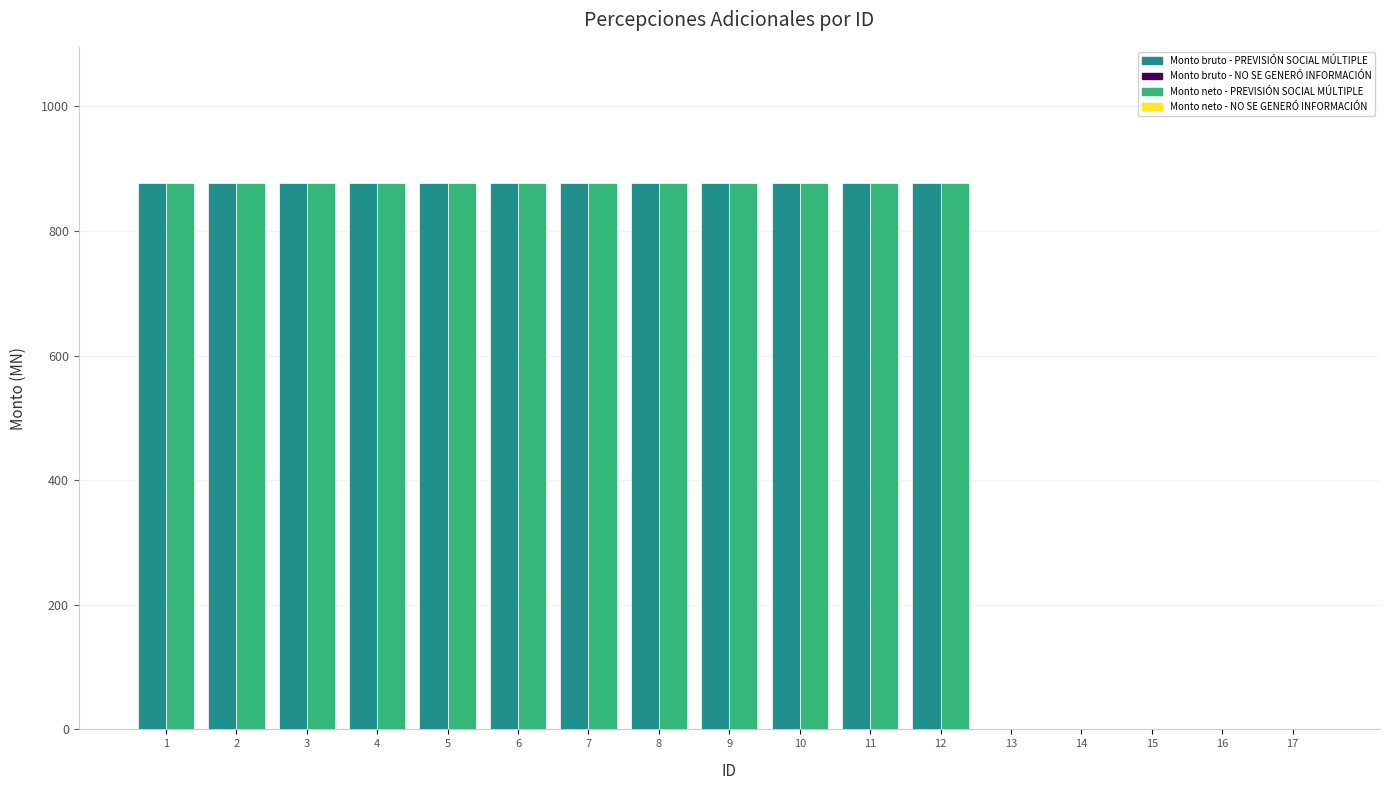

What is the maximum value shown in the chart?

876.5